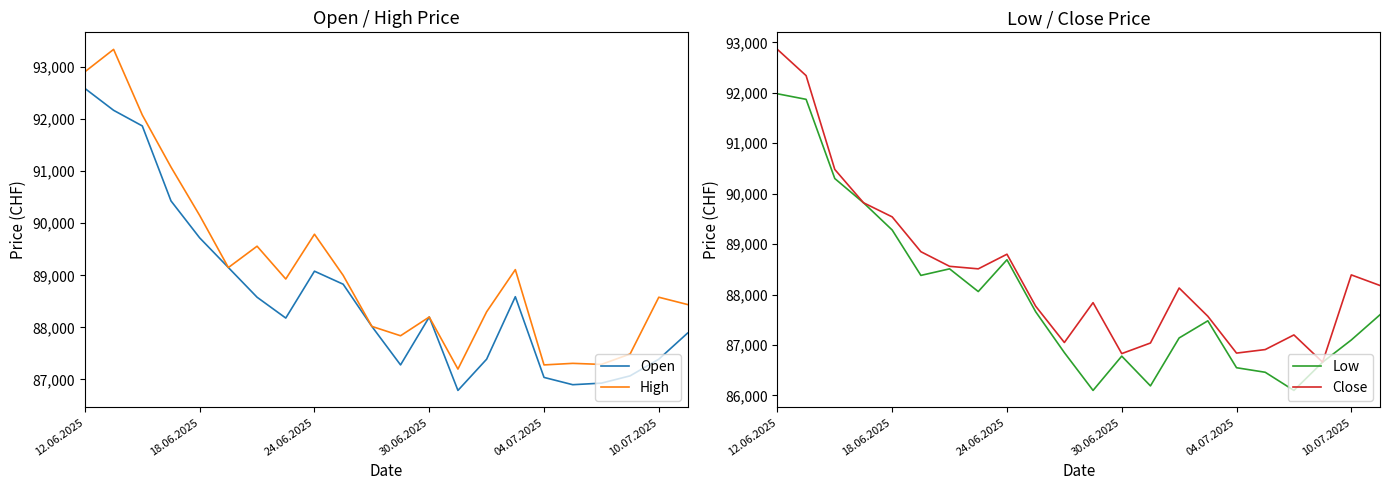

True or false: Close has more than 2 interior local peaks.

True